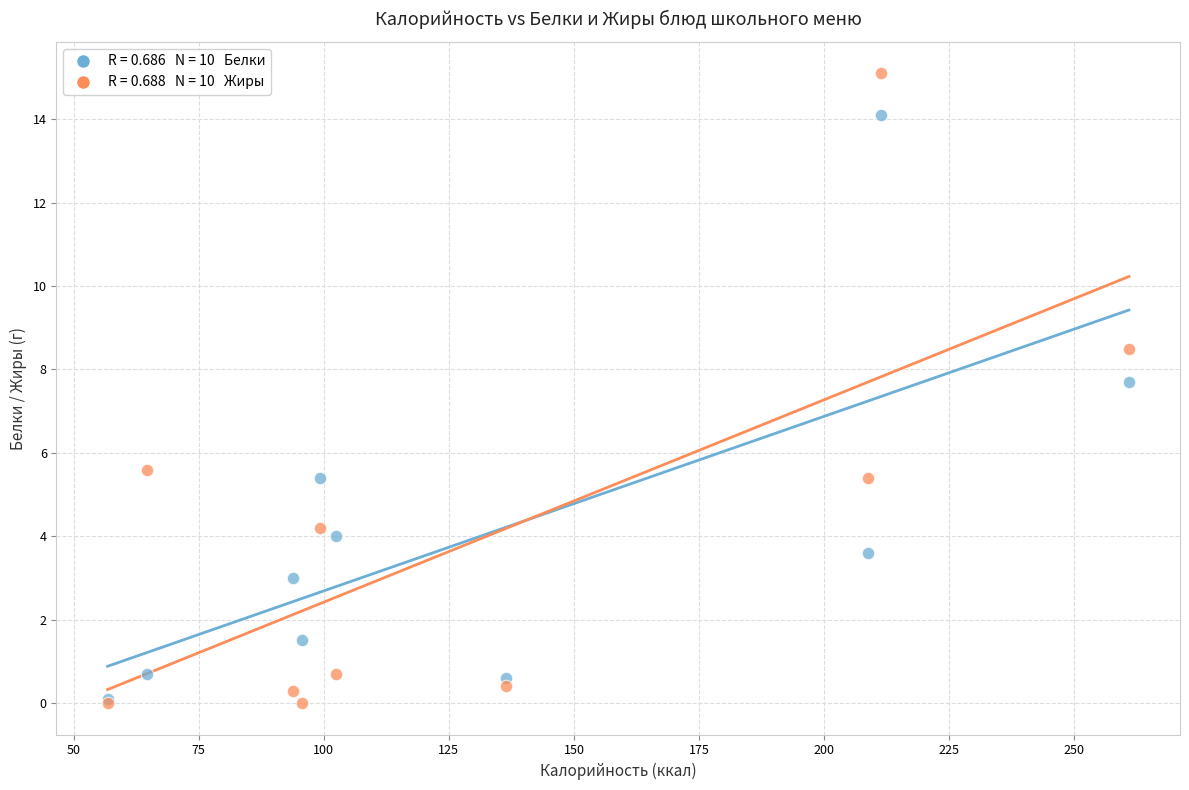

Across all series, what Y value is closest to 7?

7.7